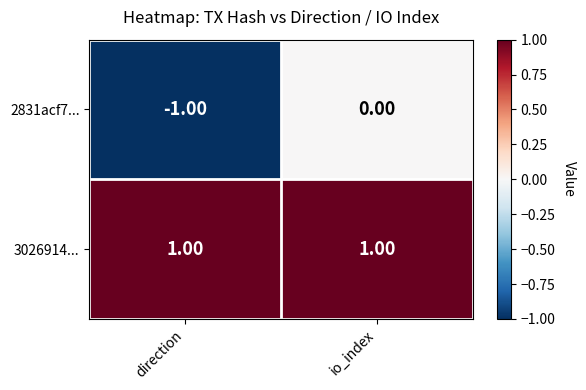

At which category is the sum across all series the highest?

io_index